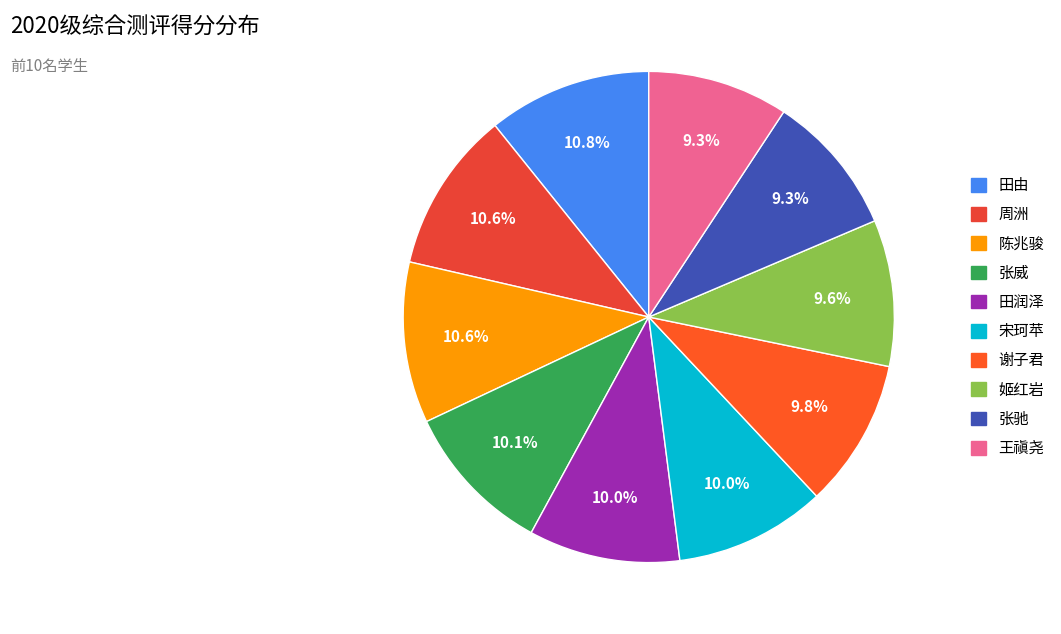

Approximately how many times larger is the value at 谢子君 compared to 姬红岩?

1.0